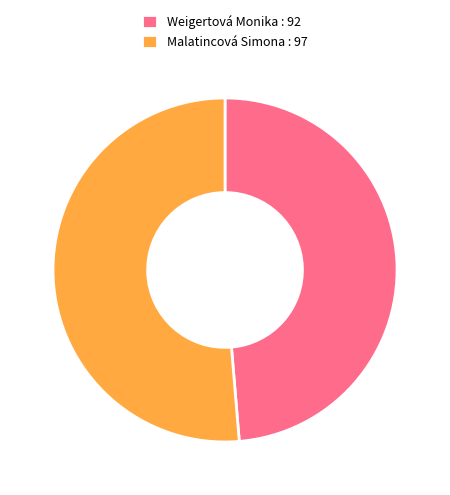

What is the majority slice?

Malatincová Simona : 97